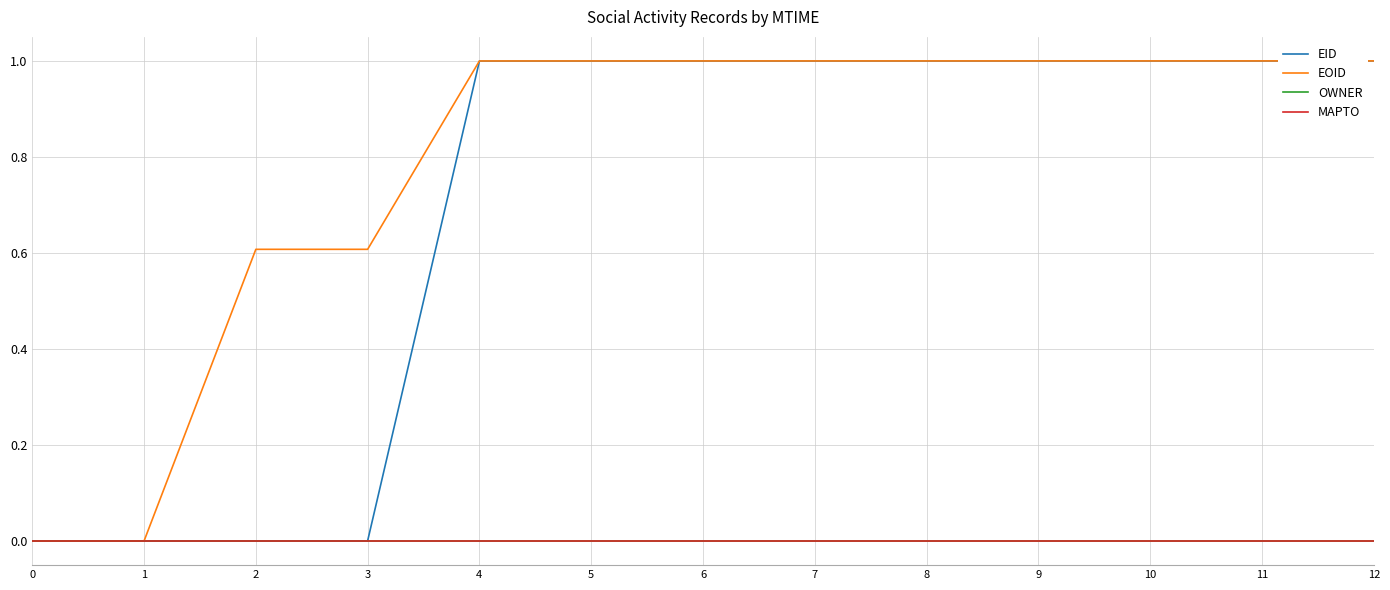

At which category is the sum across all series the highest?

12